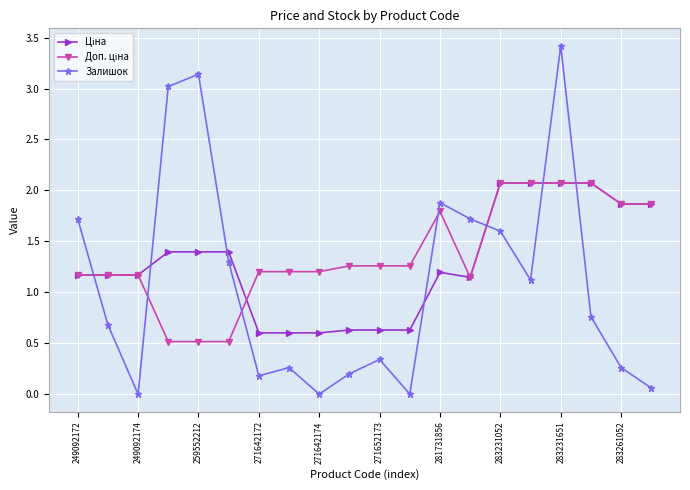

Does the chart display data point markers on the line(s)?

Yes